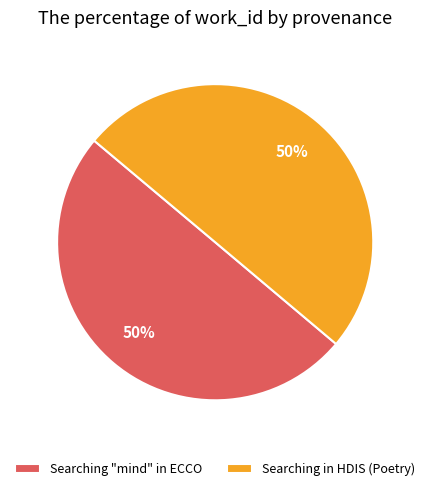

To the nearest percent, what percentage of the pie is Searching in HDIS (Poetry)?

50%